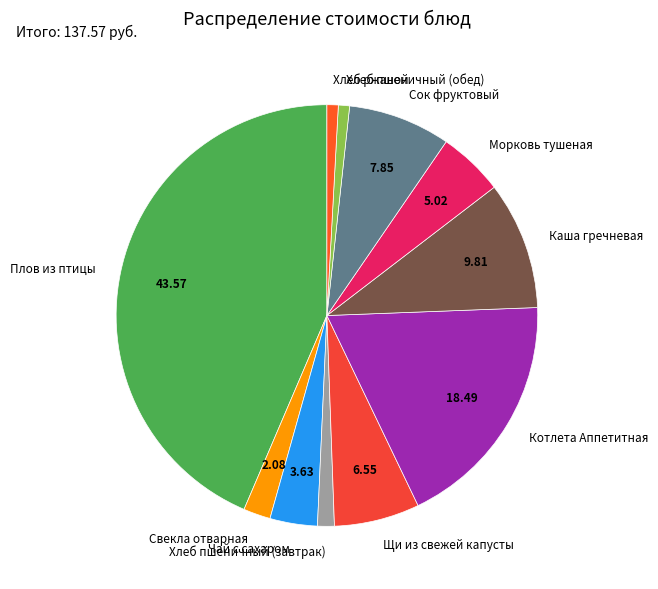

Is there any slice that represents more than half of the pie?

No